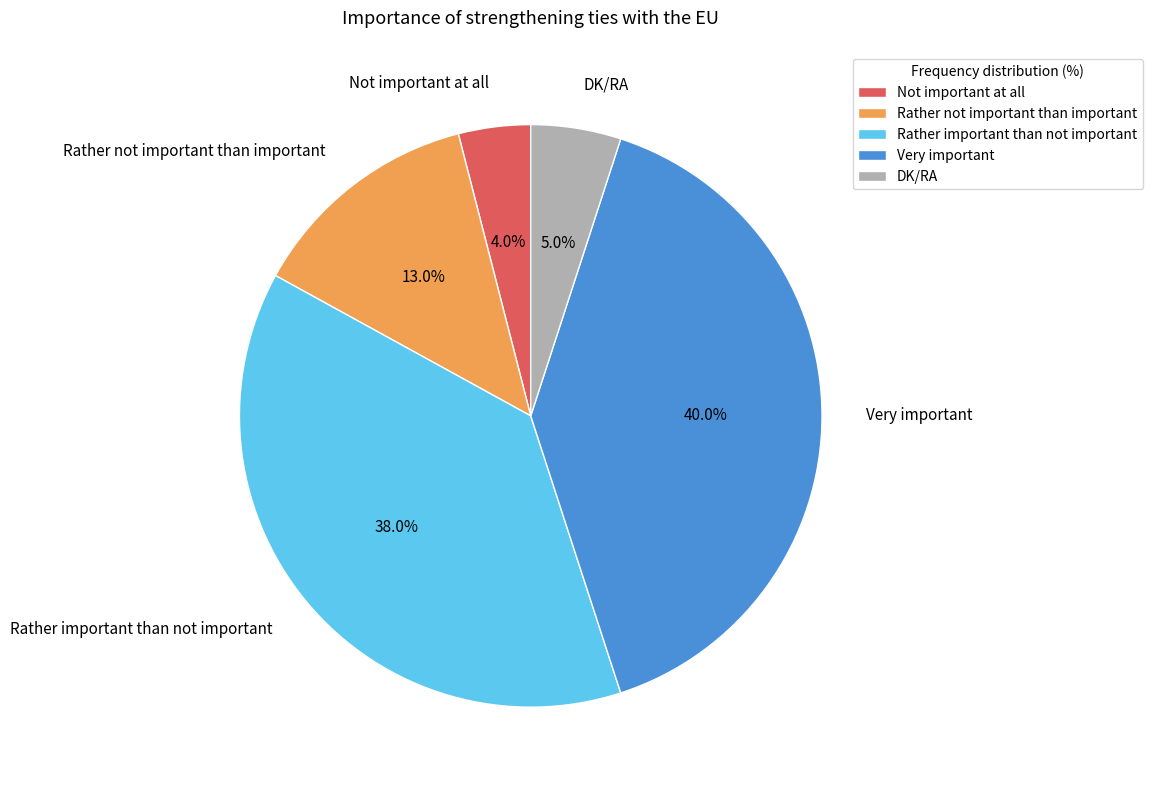

Between Not important at all and Rather not important than important, which is larger?

Rather not important than important